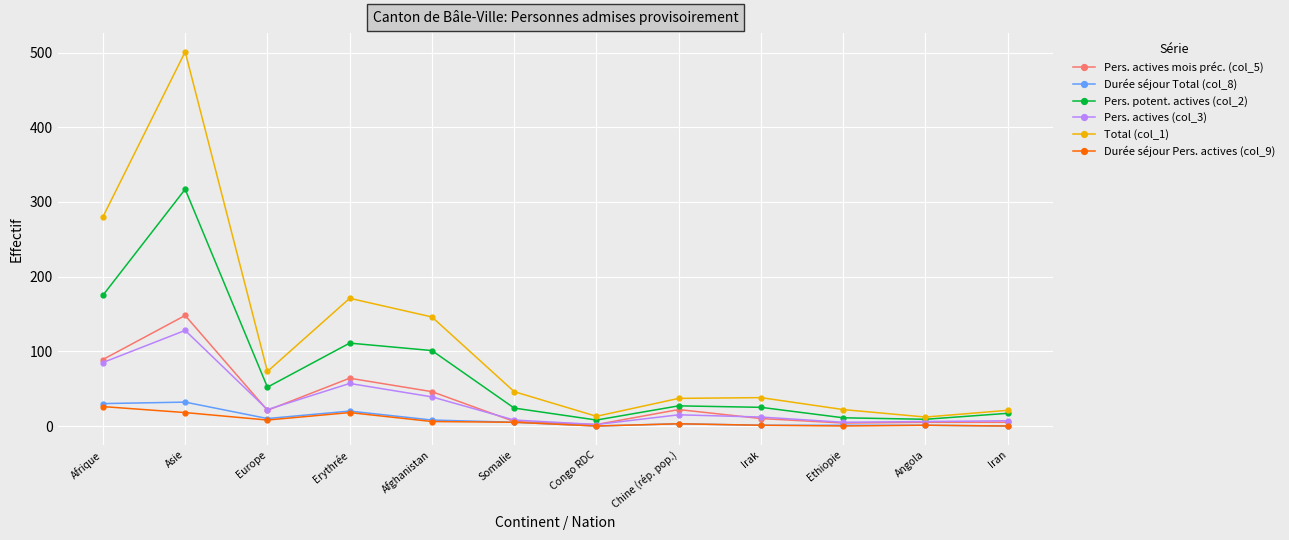

Which series has the widest spread of values?

Total (col_1)